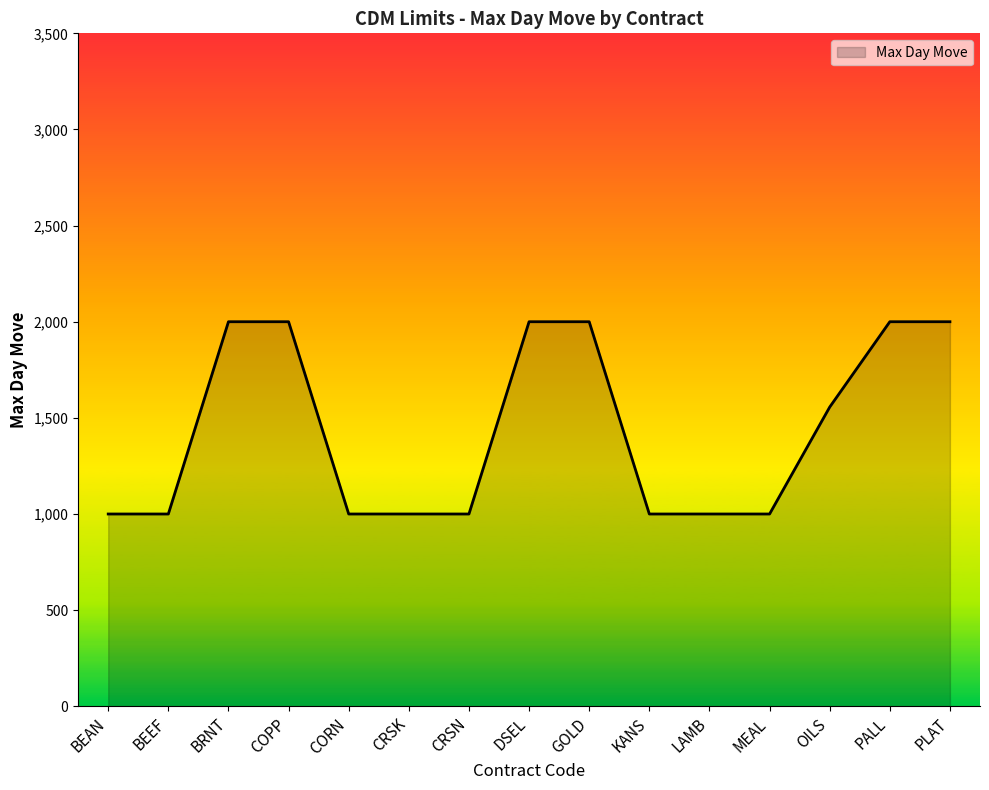

How many lines are shown in the chart?

1